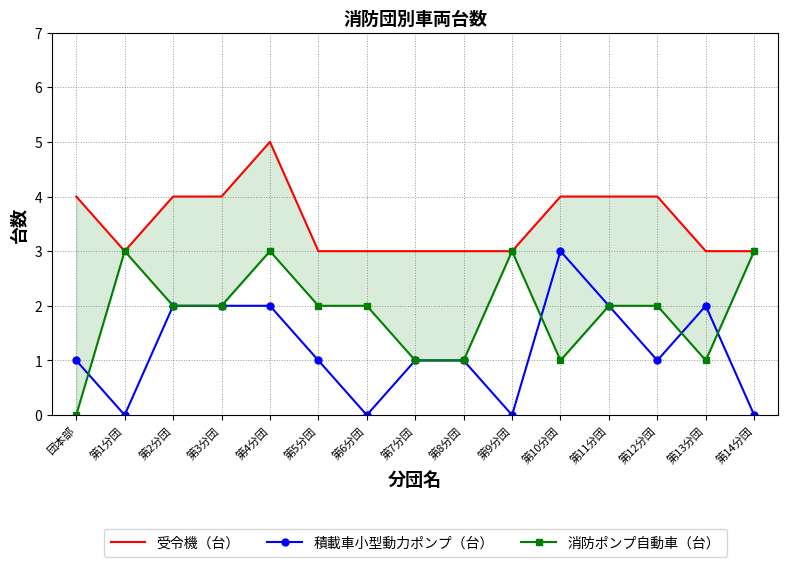

What is the difference between the highest and lowest values at 団本部?

4